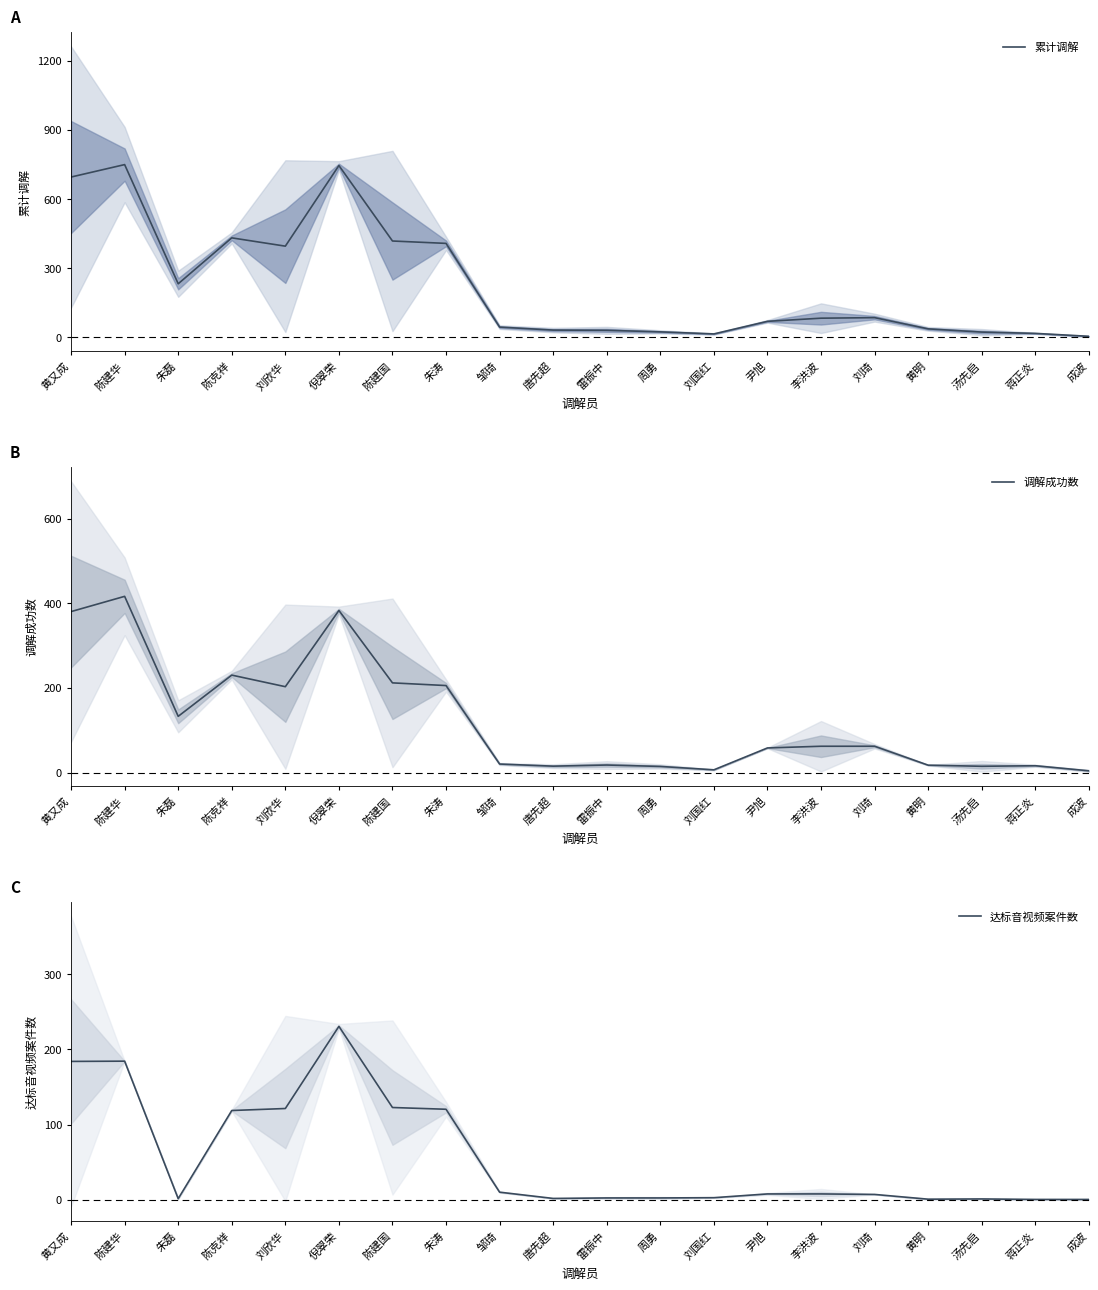

What are all the series names shown in the legend?

累计调解, 调解成功数, 达标音视频案件数